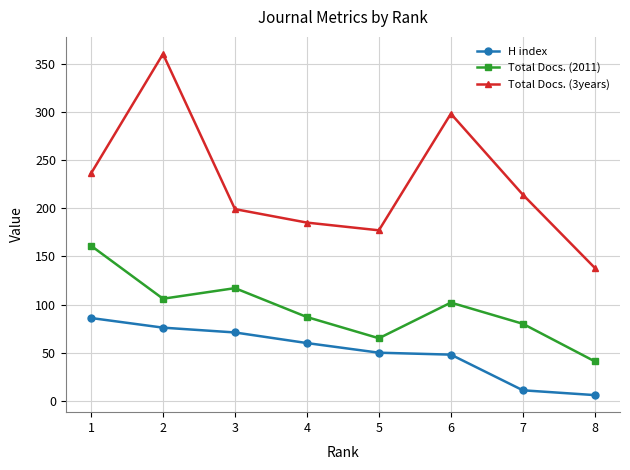

At how many categories does at least one series exceed 260?

2